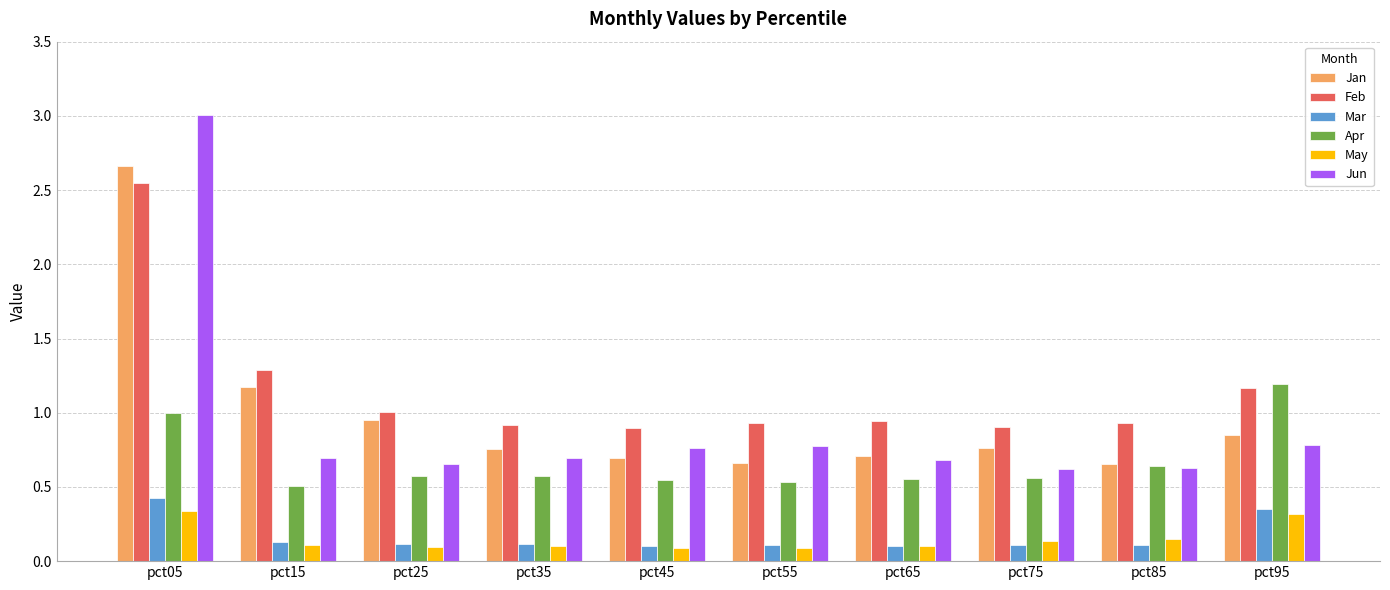

What is the difference between the second highest and minimum values in the Feb series?

0.4